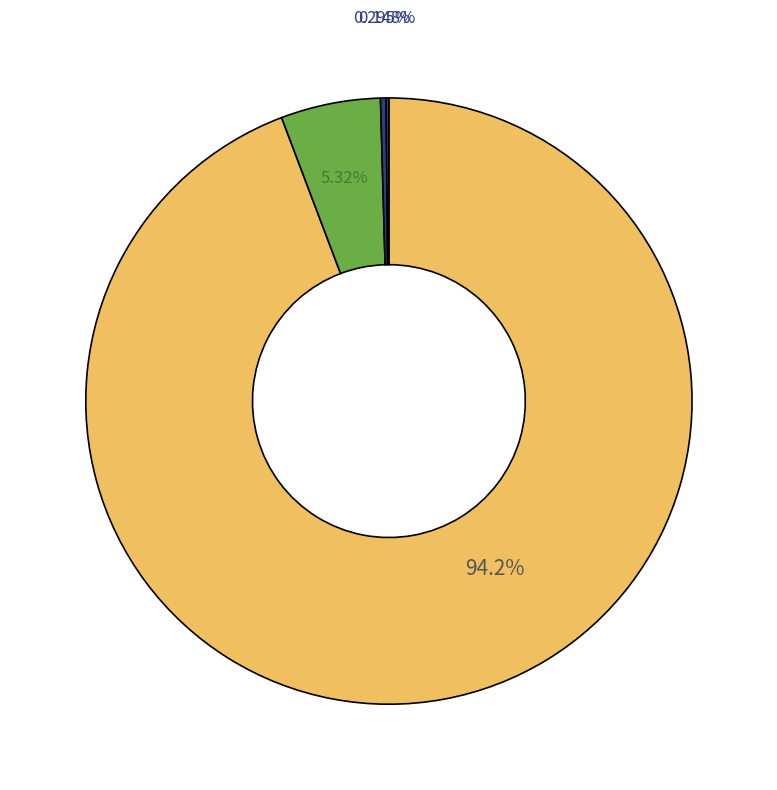

How many slices are in this pie chart?

4